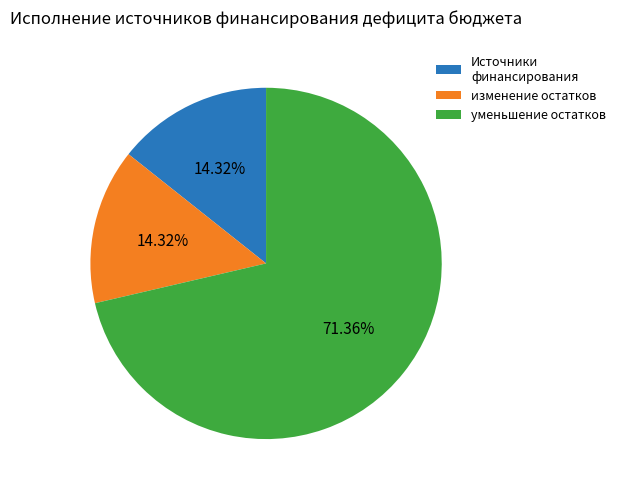

To the nearest percent, what is the average slice percentage?

33%